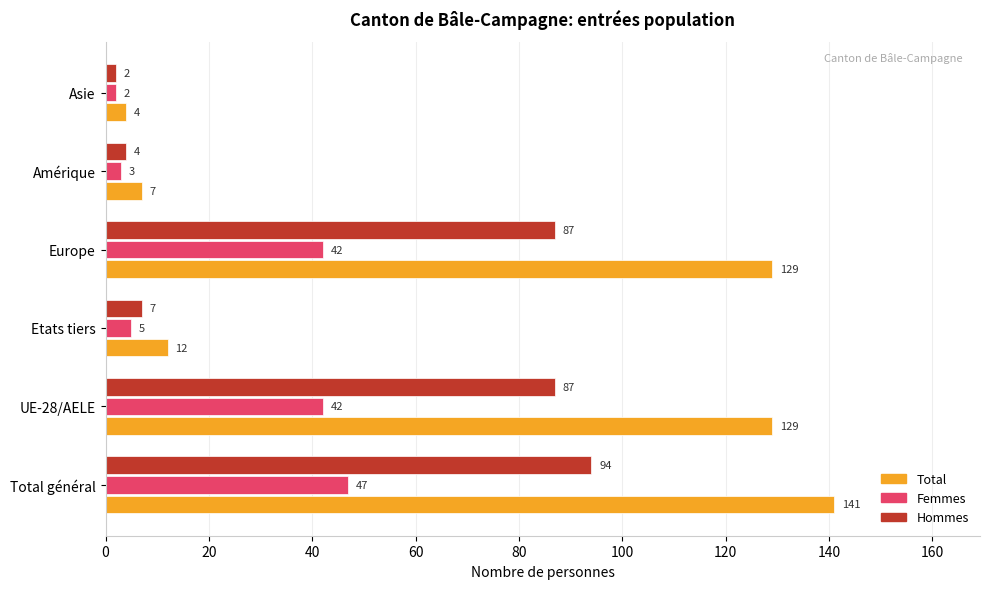

Rank the series at Europe from lowest to highest value.

Femmes, Hommes, Total